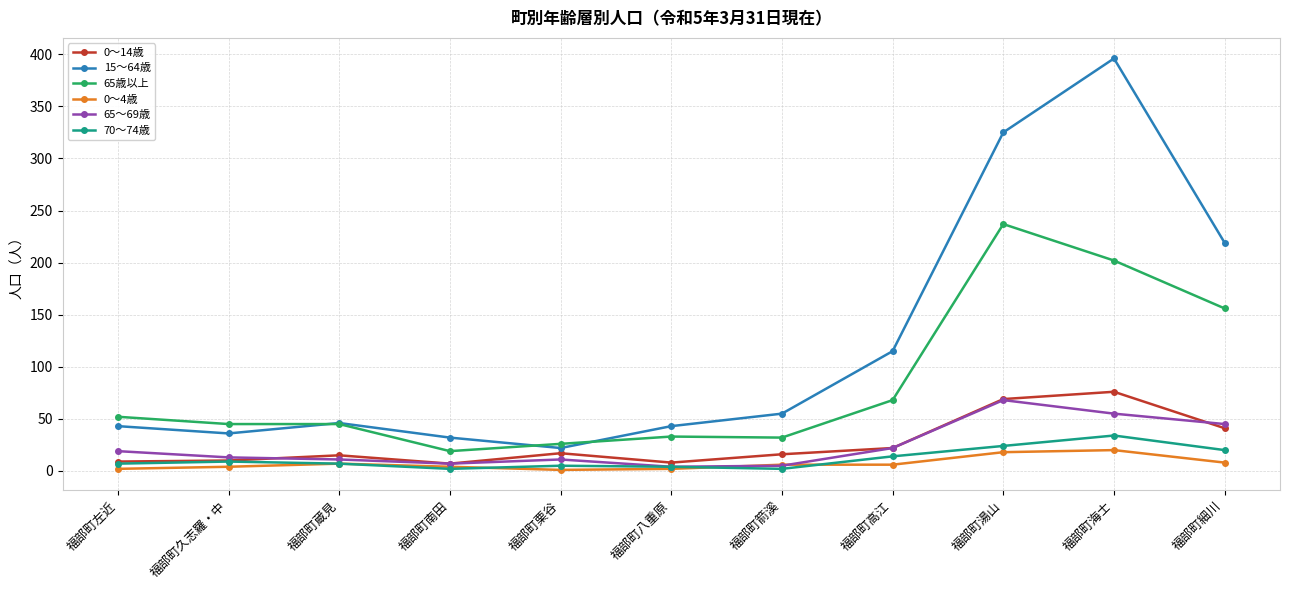

The value of 0～14歳 at 福部町蔵見 is 15. True or false?

True